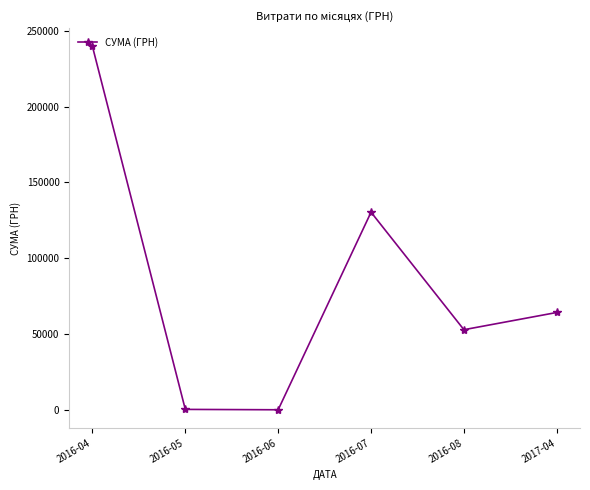

True or false: there are more than 2 points higher than both neighbors.

False